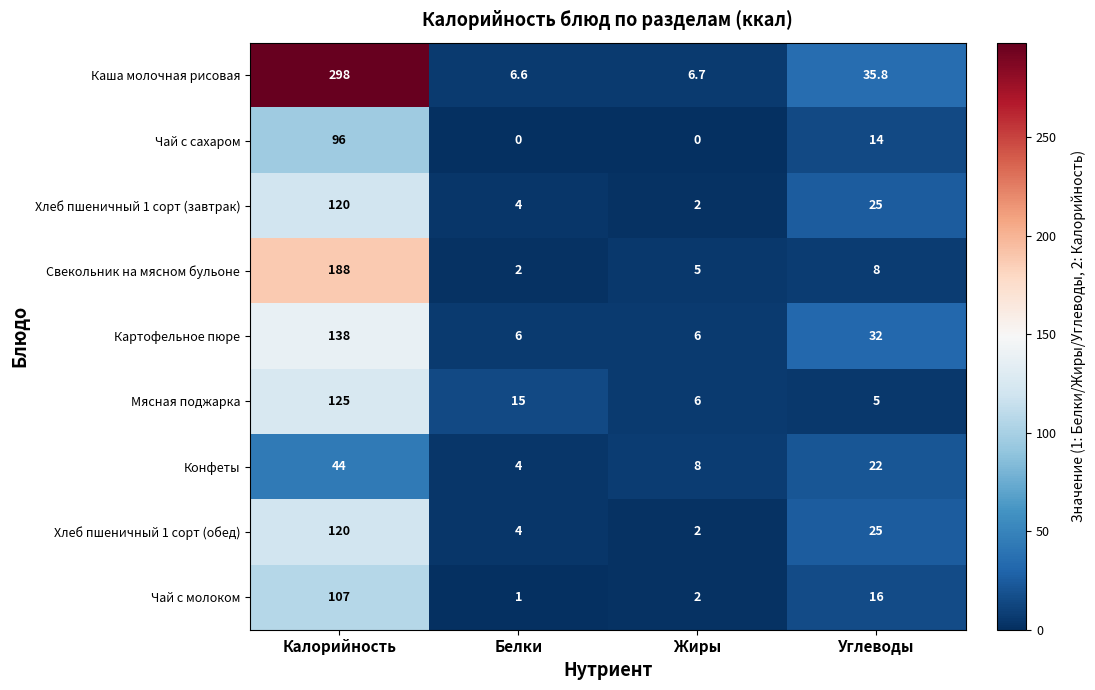

Which series has the widest spread of values?

Каша молочная рисовая